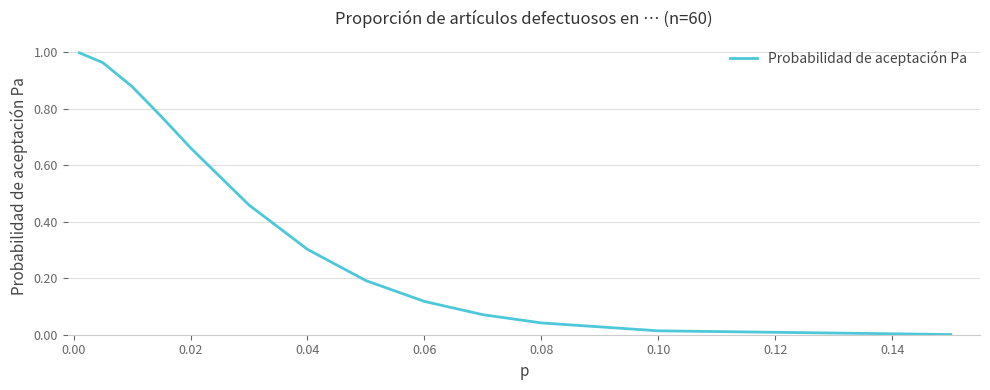

Is this an area chart (filled region under the line)?

No